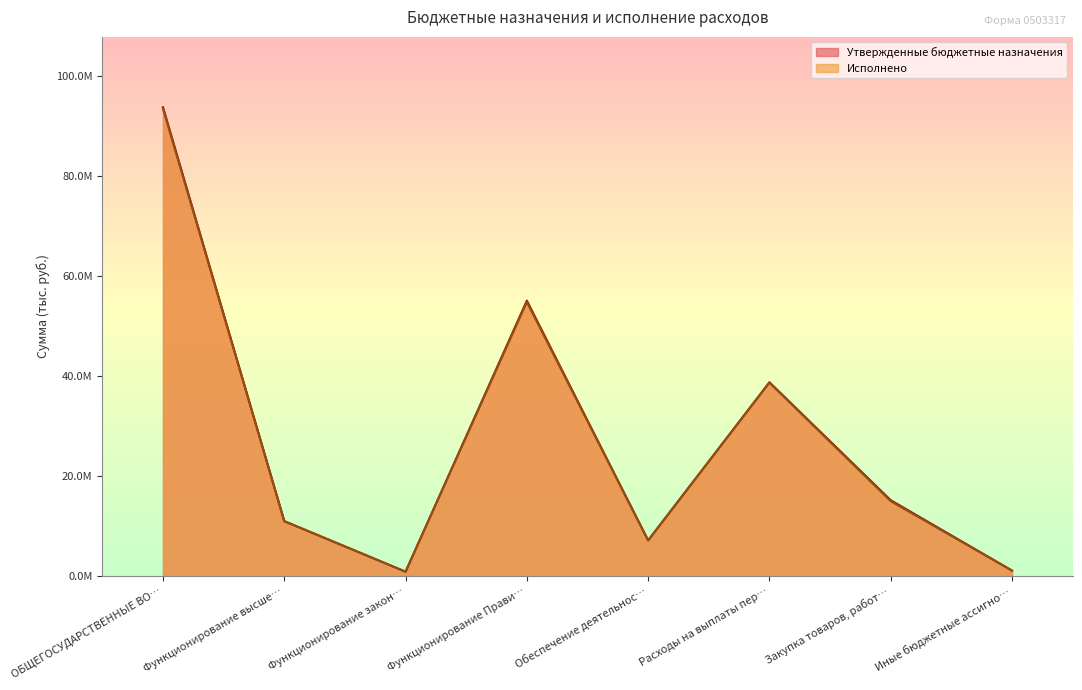

True or false: Исполнено and Утвержденные бюджетные назначения cross at least once.

False